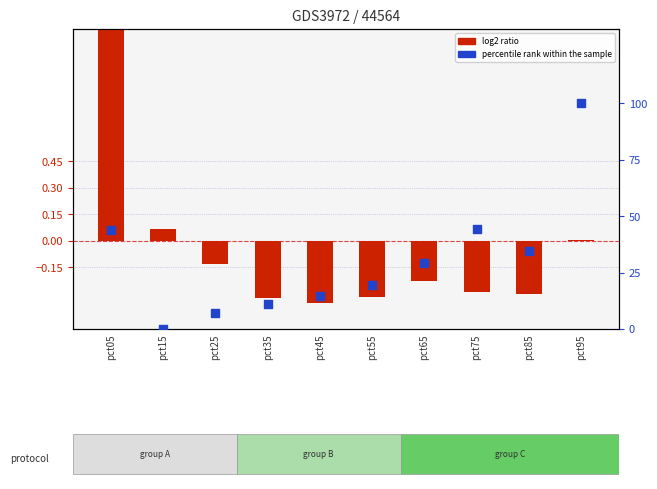

What is the total value across all series at pct35?

10.5